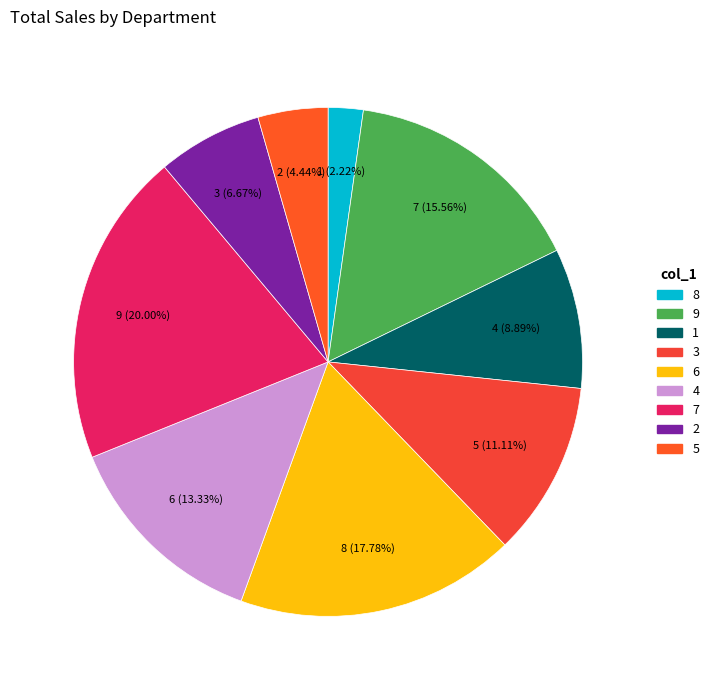

To the nearest percent, what is the average slice percentage?

11%